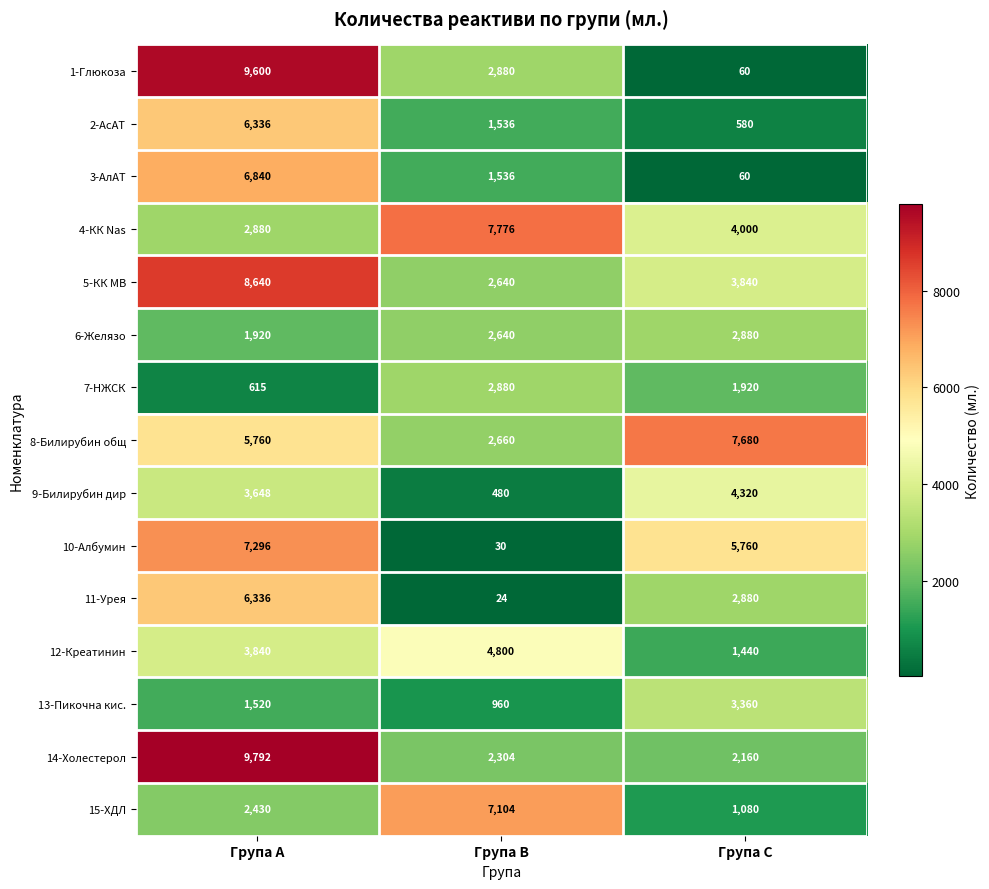

Which category has the lowest value in the 11-Урея series?

Група B